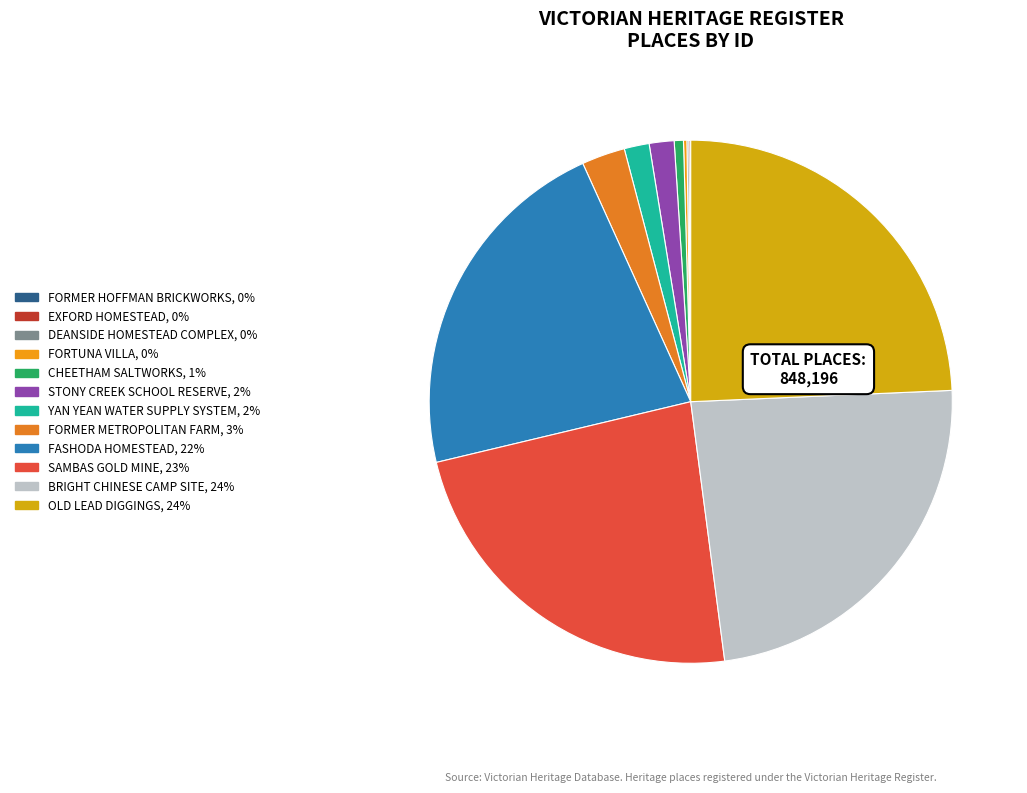

What percentage is NOT represented by BRIGHT CHINESE CAMP SITE?

76.4%